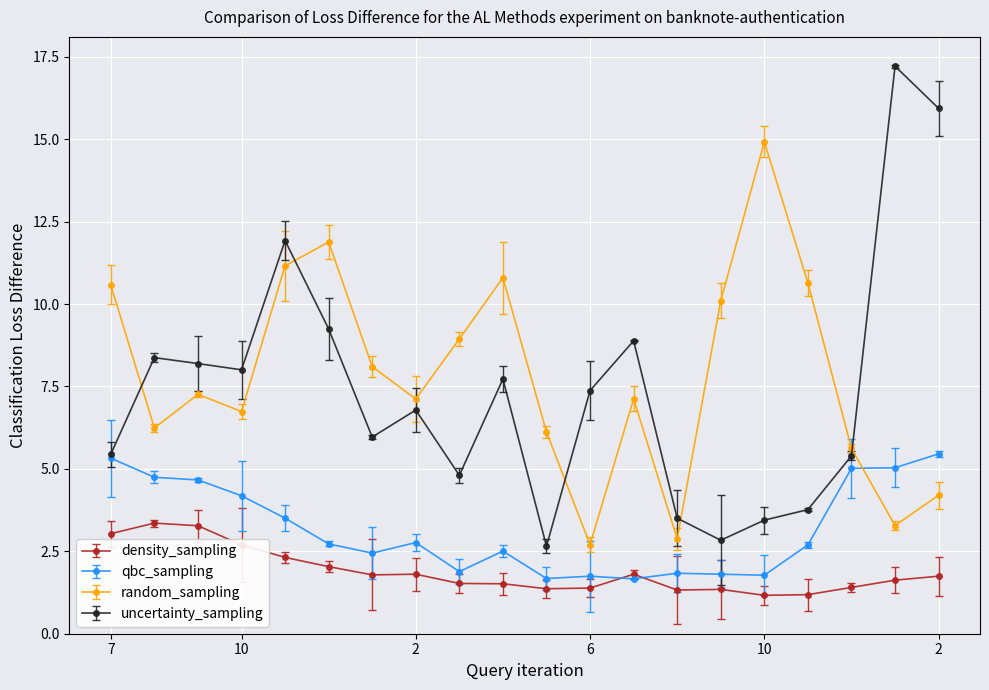

What is the difference between the second highest and minimum values in the uncertainty_sampling series?

13.3